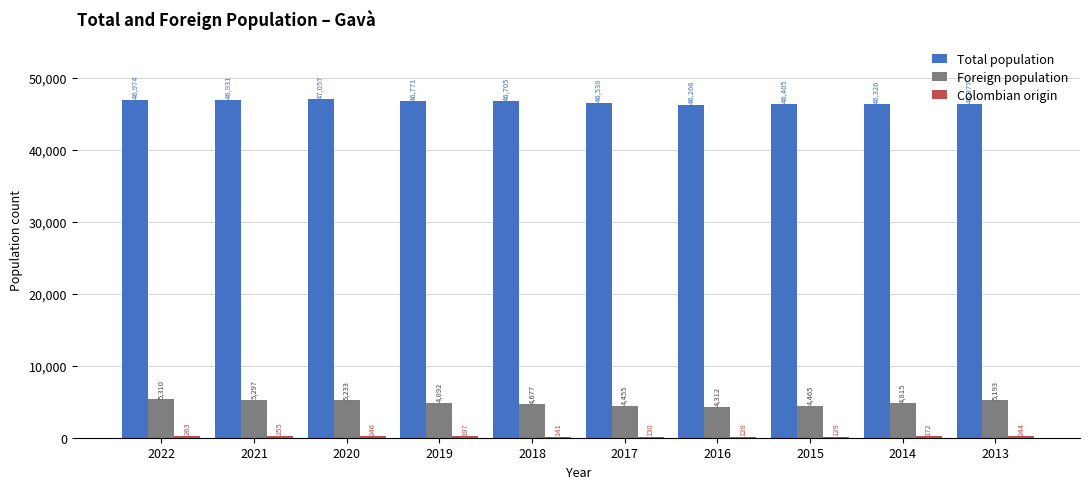

Between 2021 and 2017, which series saw the biggest shift?

Foreign population